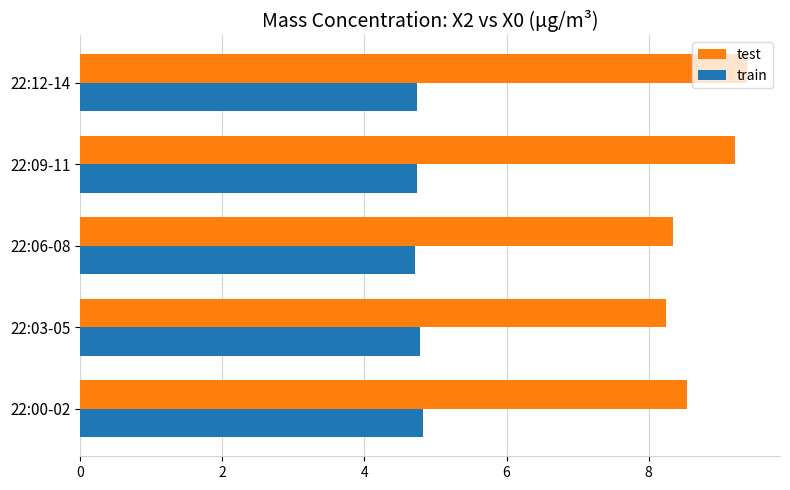

Is the value of test at 22:06-08 greater than the value of train at 22:12-14?

Yes